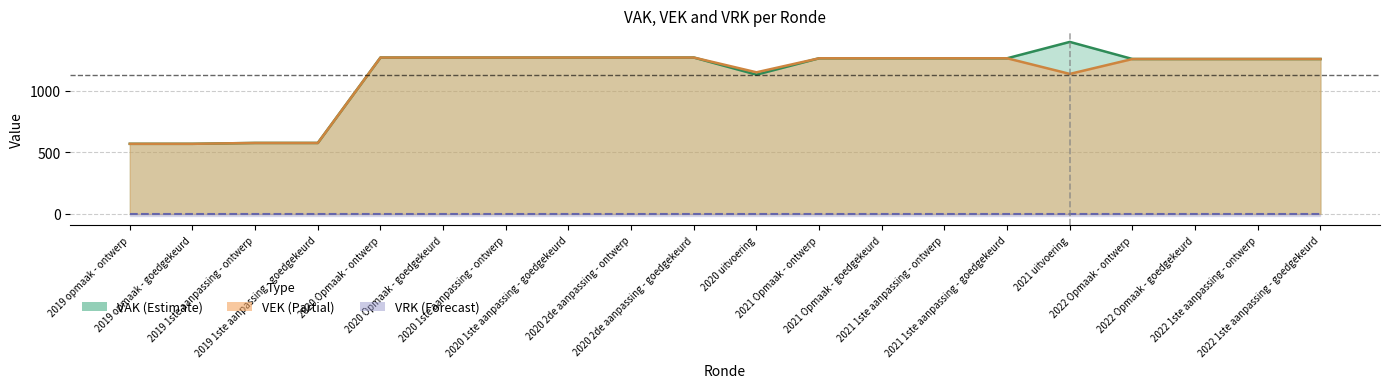

What is the label of the 8th point from the right?

2021 Opmaak - goedgekeurd